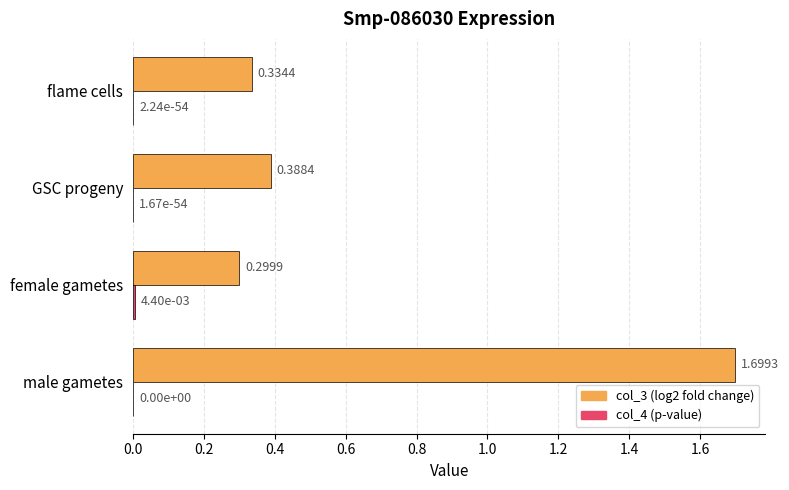

What is the total value across all series at male gametes?

1.7